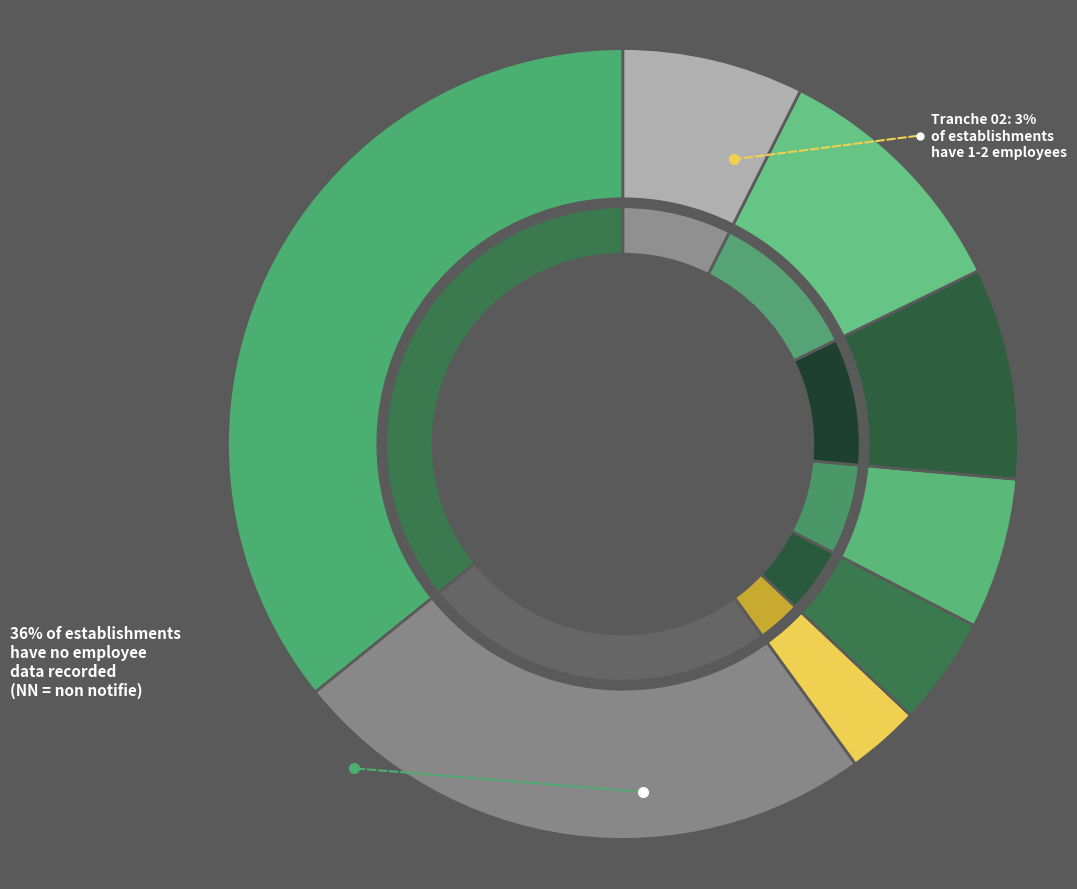

Is the sum of NN and 21 greater than half?

No